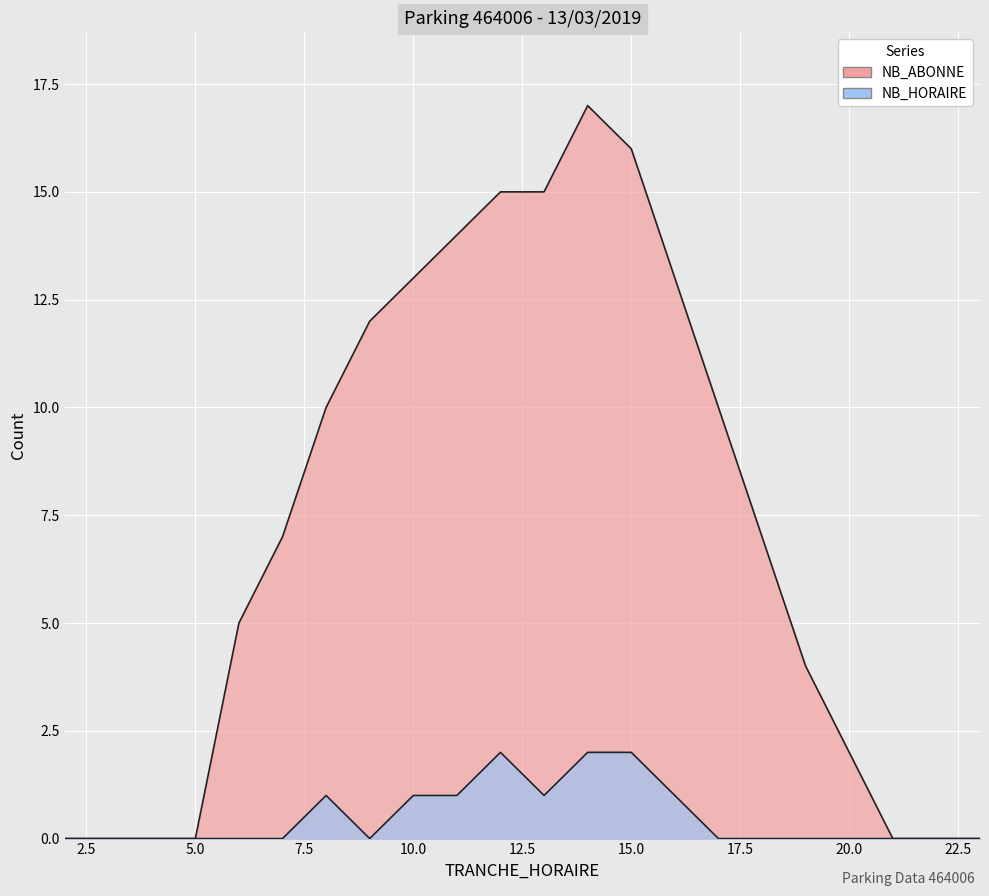

How many values in the NB_ABONNE series are below 7?

10